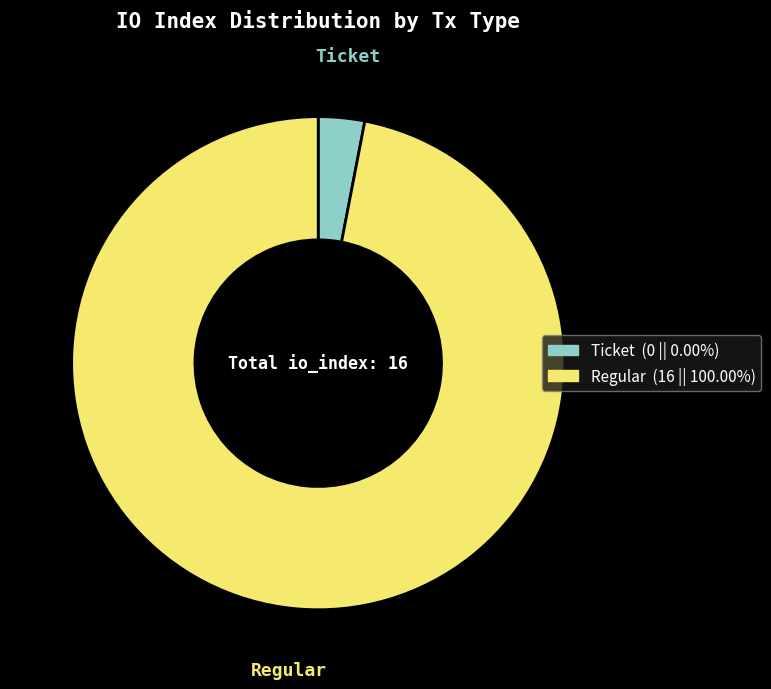

Rank the categories by value from highest to lowest.

Regular, Ticket